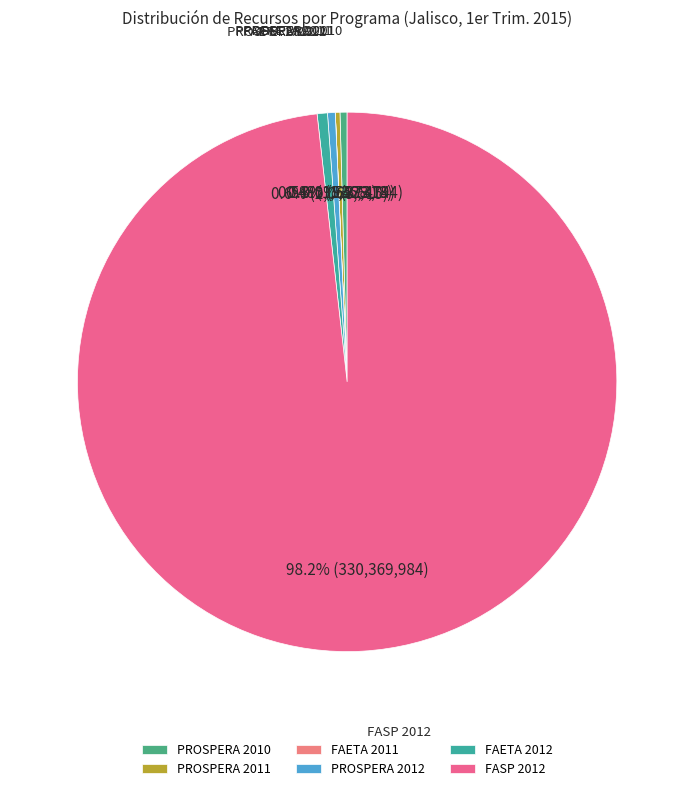

Which has a higher value, PROSPERA 2010 or FASP 2012?

FASP 2012